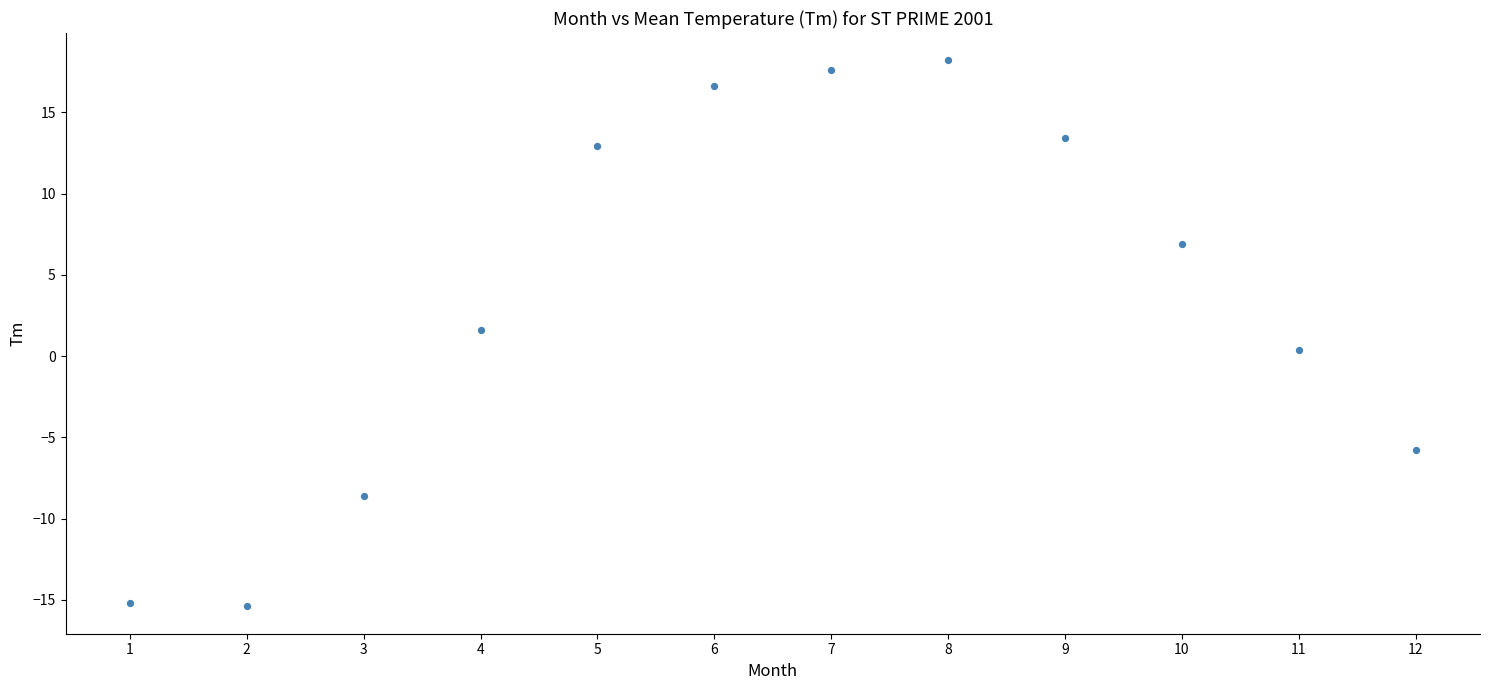

What is the range of Y values (max minus min)?

33.6